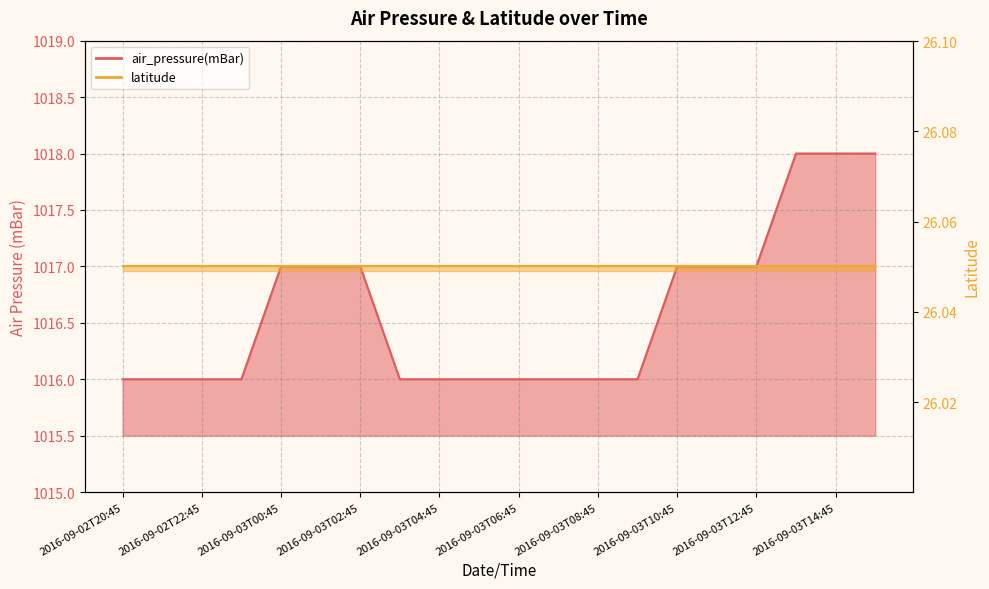

What is the maximum value shown in the chart?

1018